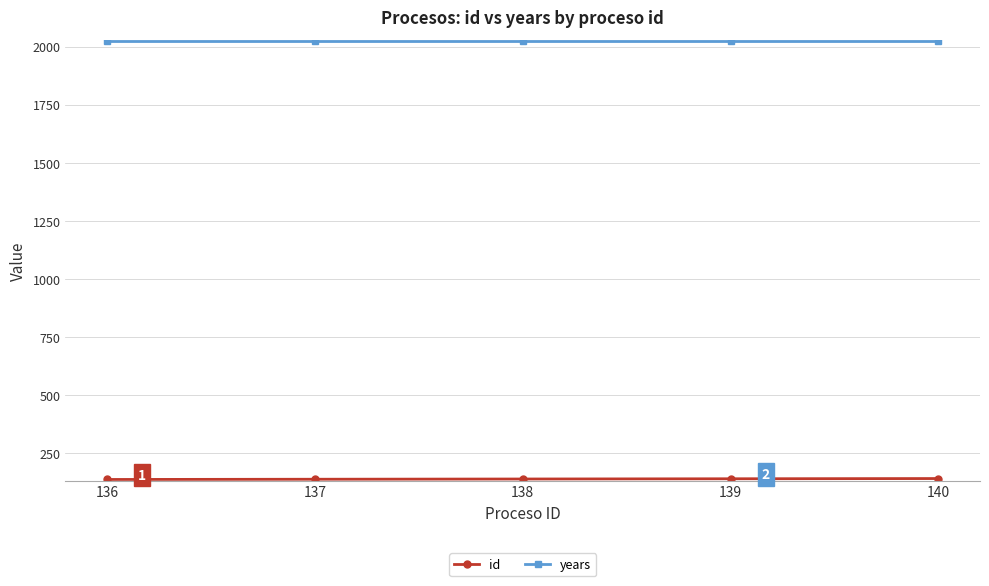

What is the average value of the years series?

2024